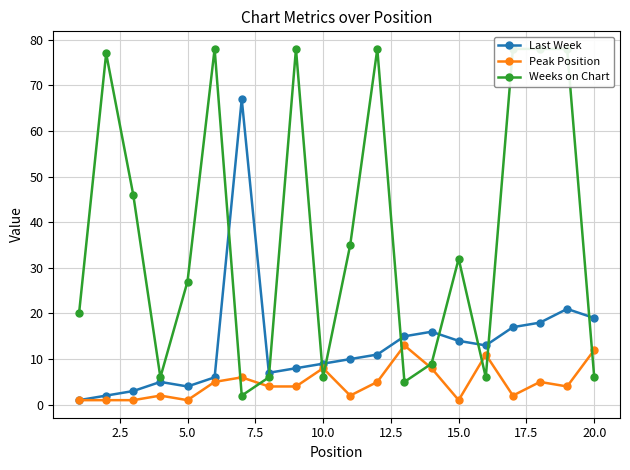

True or false: Last Week and Peak Position intersect in this chart.

False